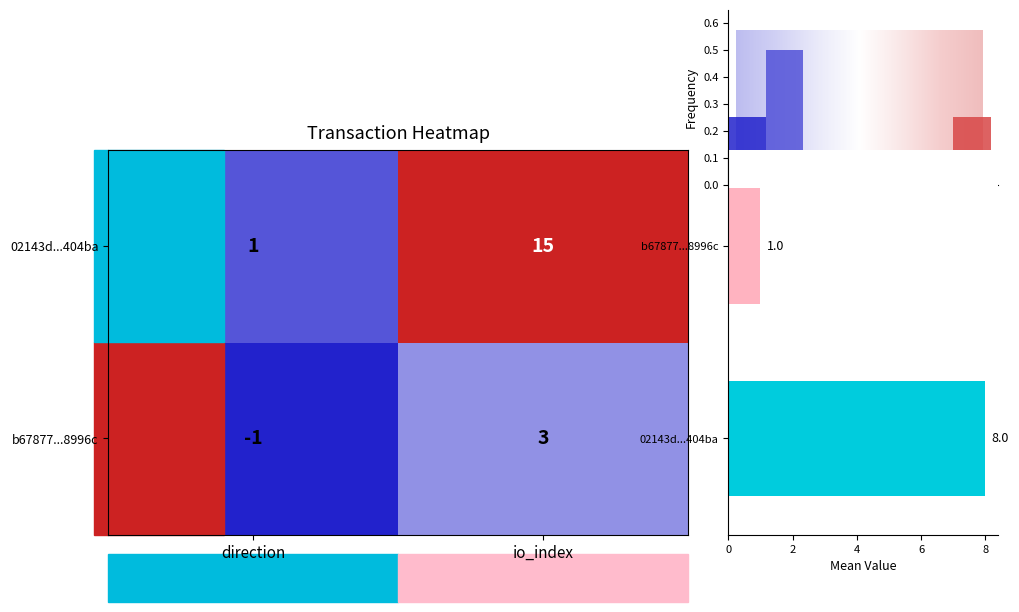

The 02143df70947832e48cb6c9024f47218ce404ba series shows 15 at 1. True or false?

True